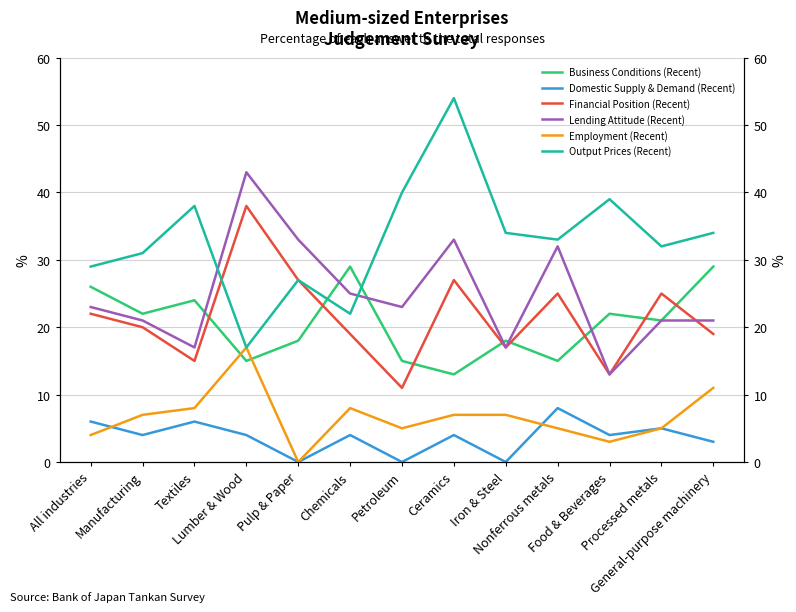

What is the difference between the Lending Attitude (Recent) values at Ceramics and All industries?

10